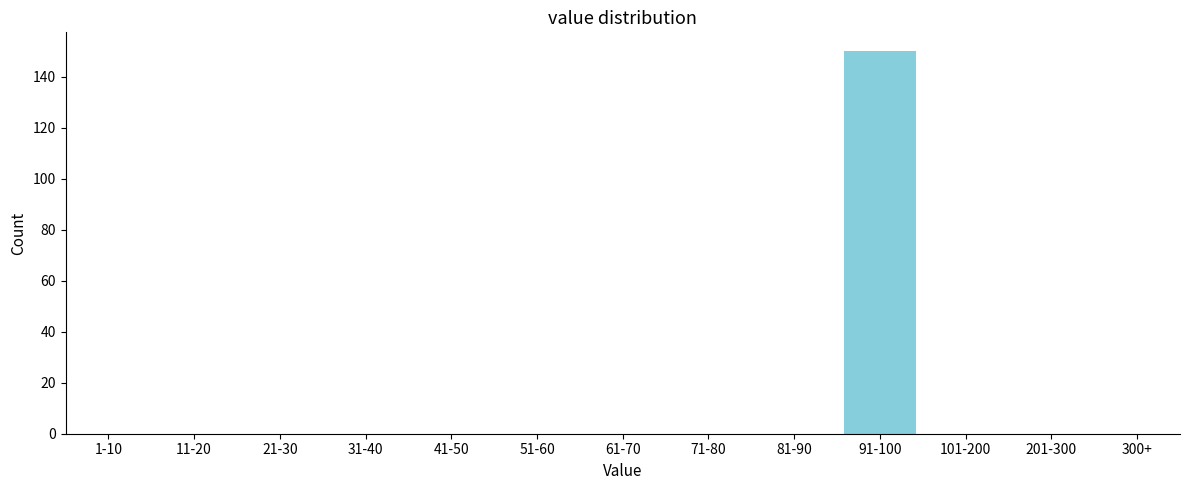

Reading left to right, extract all data points from this chart.

1-10=0	11-20=0	21-30=0	31-40=0	41-50=0	51-60=0	61-70=0	71-80=0	81-90=0	91-100=150	101-200=0	201-300=0	300+=0